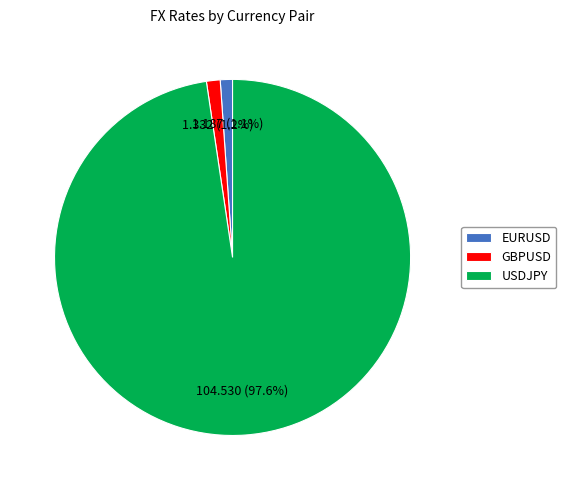

What is the ratio of the value at GBPUSD to the value at EURUSD?

1.1